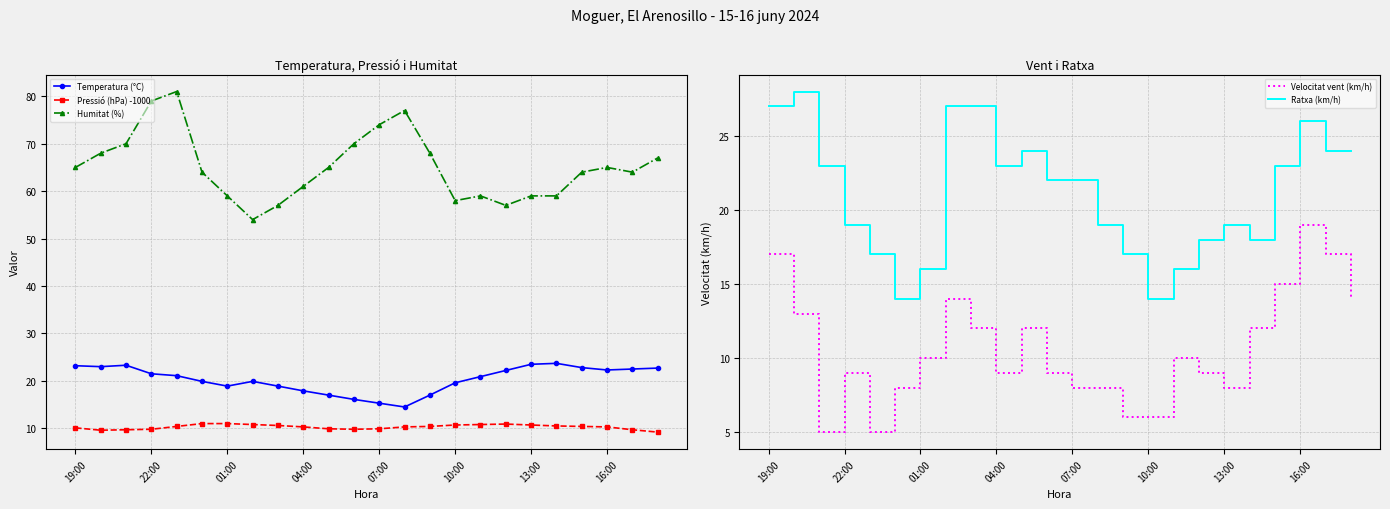

What is the lowest value of the Ratxa (km/h) series?

14